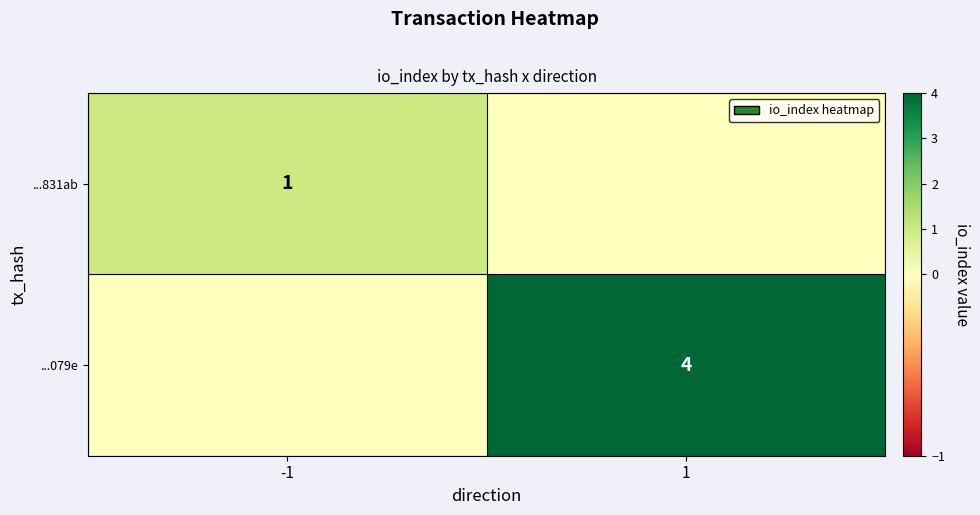

Is the value of ...079e at 1 greater than the value of ...831ab at -1?

Yes